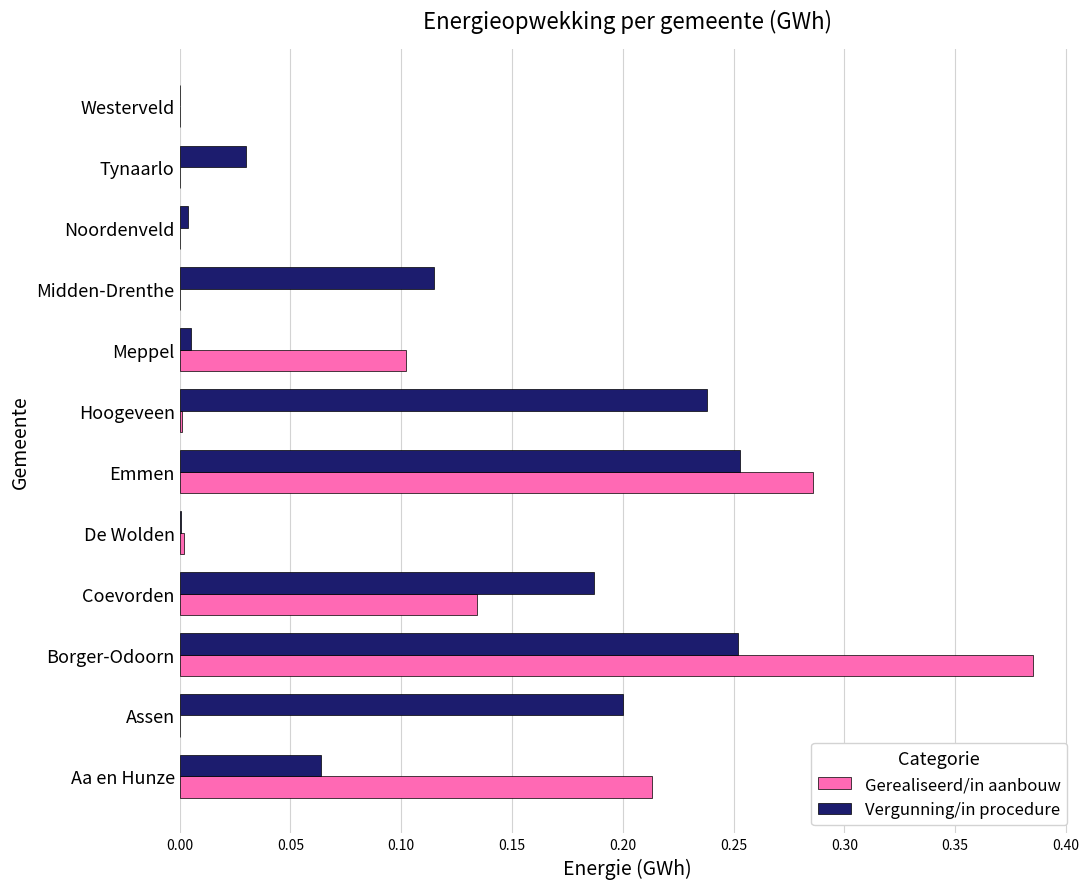

Which series has the largest total across all categories?

Vergunning/in procedure